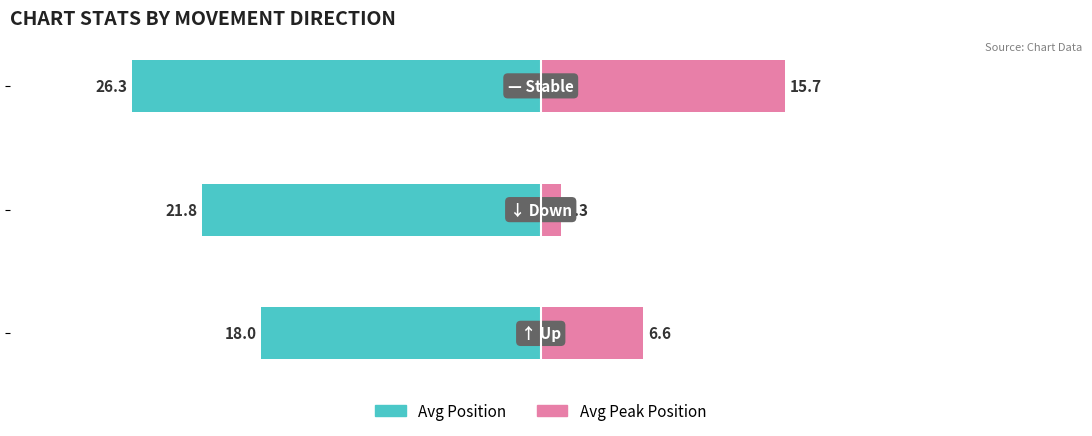

What are all the series names shown in the legend?

Avg Position, Avg Peak Position